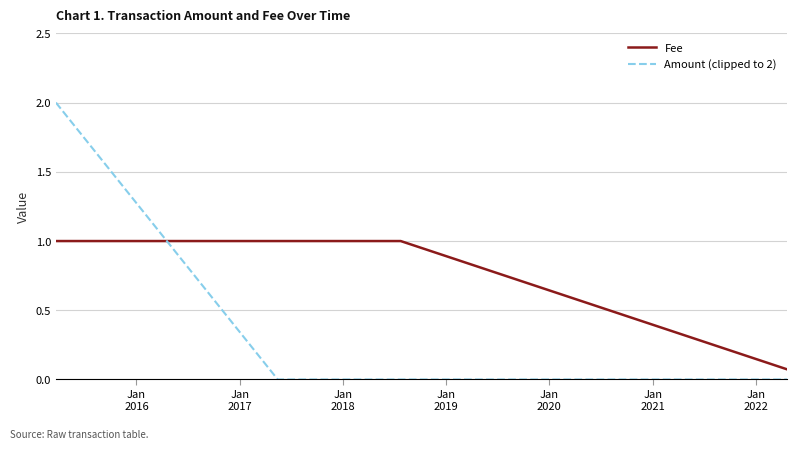

What are all the series names shown in the legend?

Fee, Amount (clipped to 2)